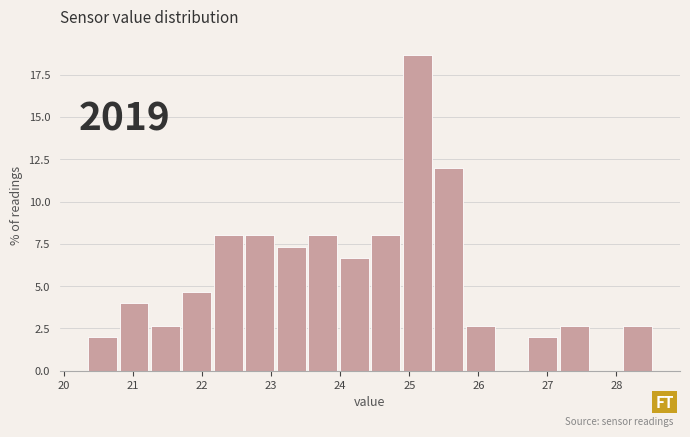

Over which range of the x-axis is the bar tallest?

24.9 to 25.3